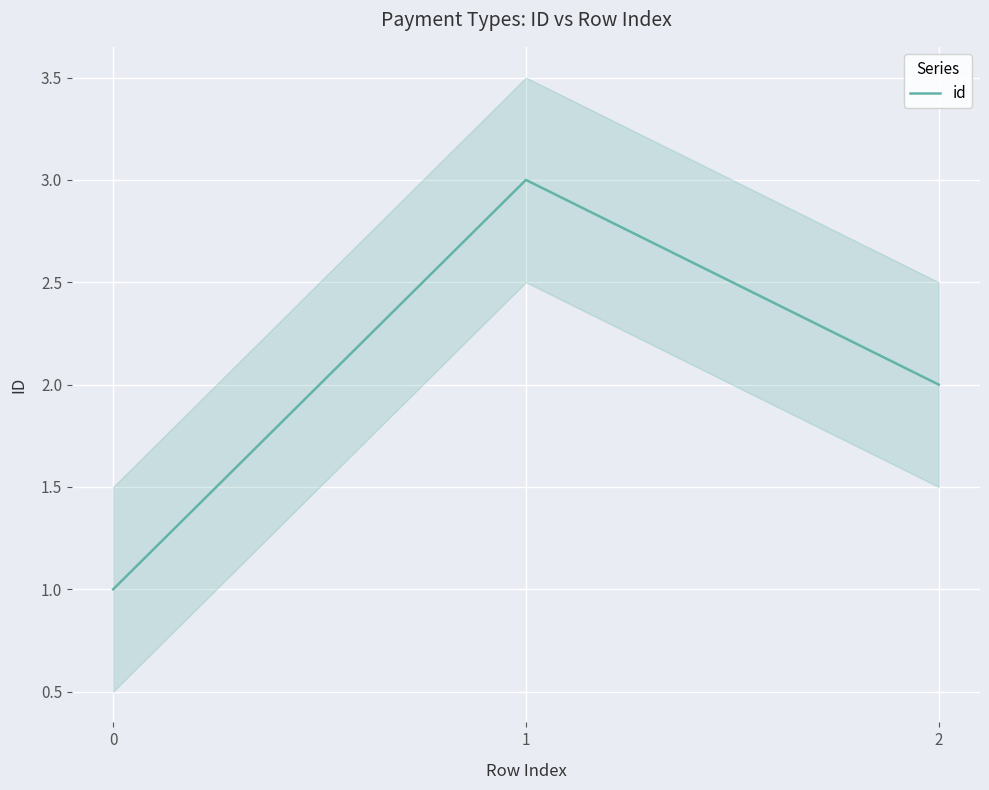

How many lines are shown in the chart?

1